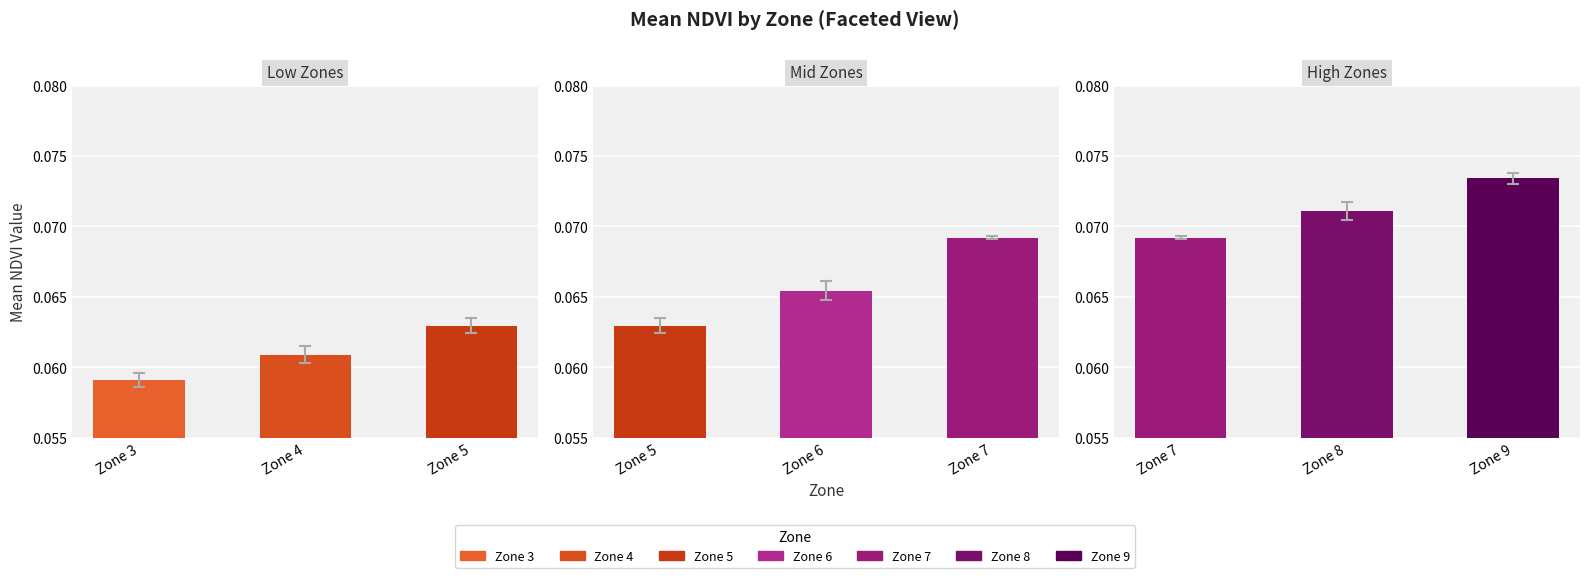

The value of Std NDVI at Zone 4 is 0.0. True or false?

False